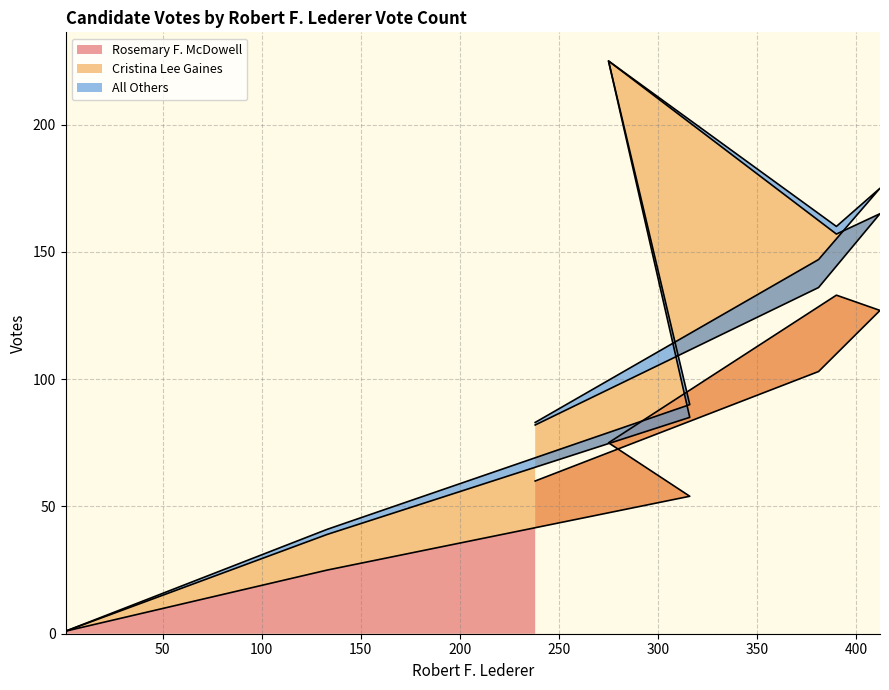

How many positive values does the Cristina Lee Gaines series have?

7